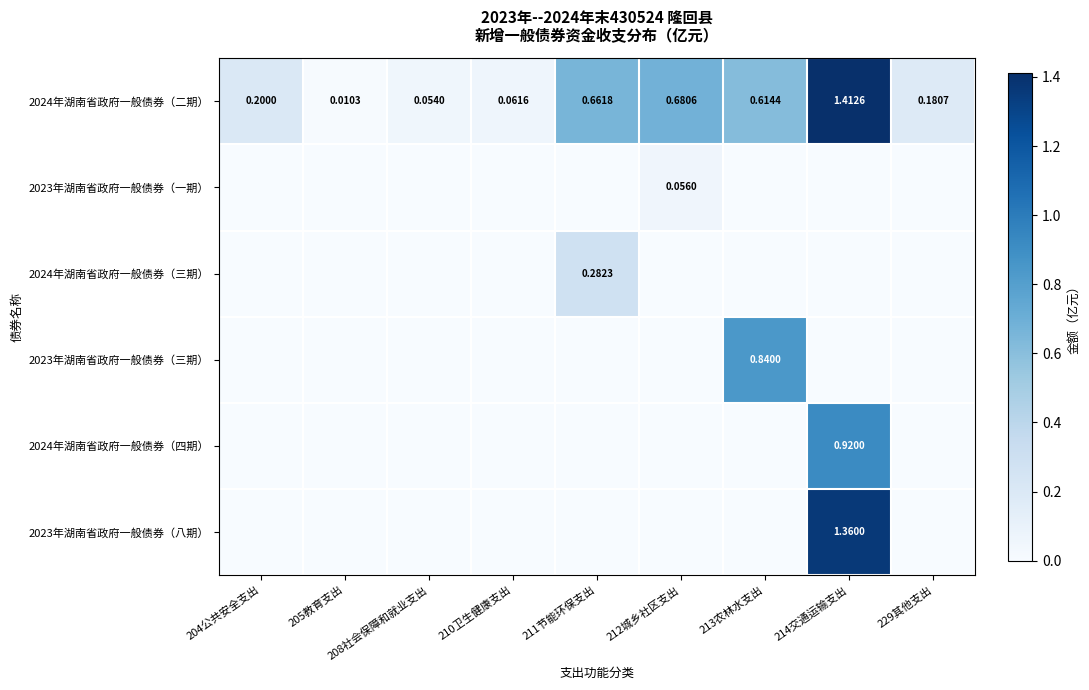

What is the maximum value shown in the chart?

1.4